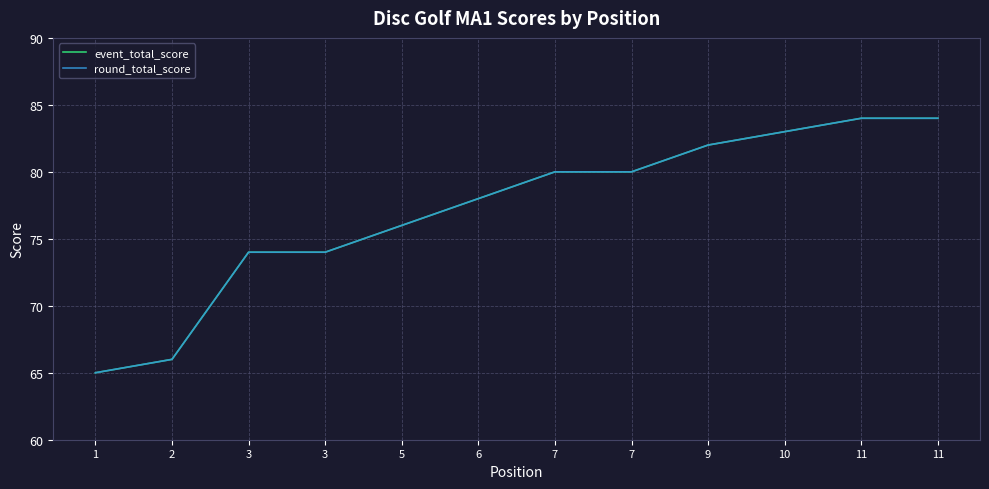

What is the lowest value of the round_total_score series?

65